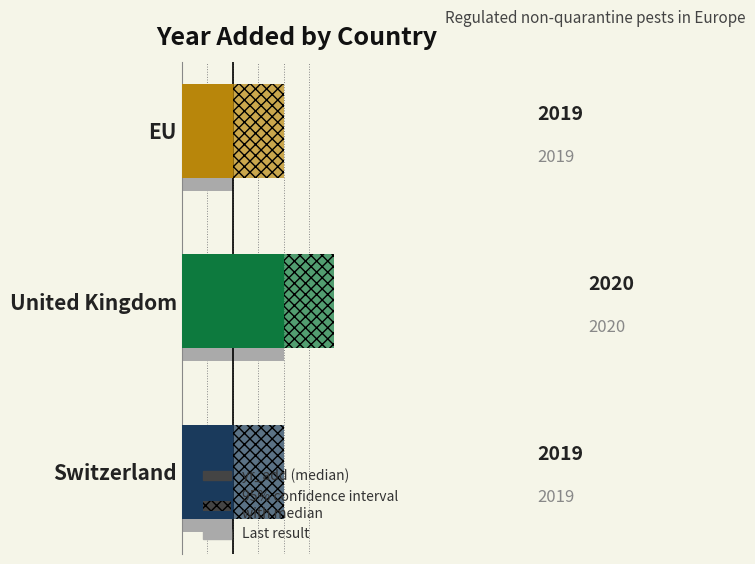

What is the difference between the maximum and second lowest values?

1